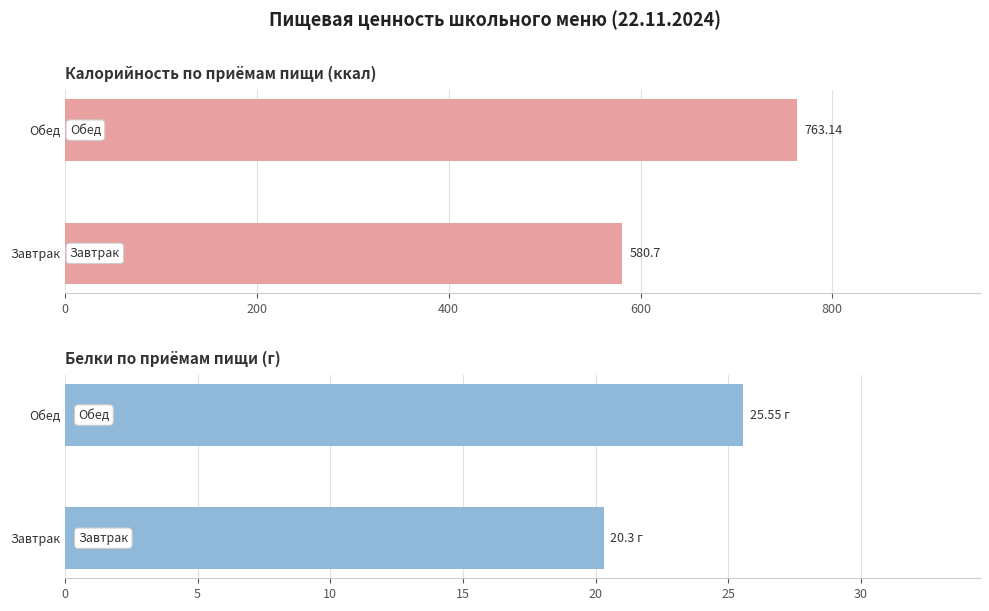

What is the sum of all Белки values?

45.9